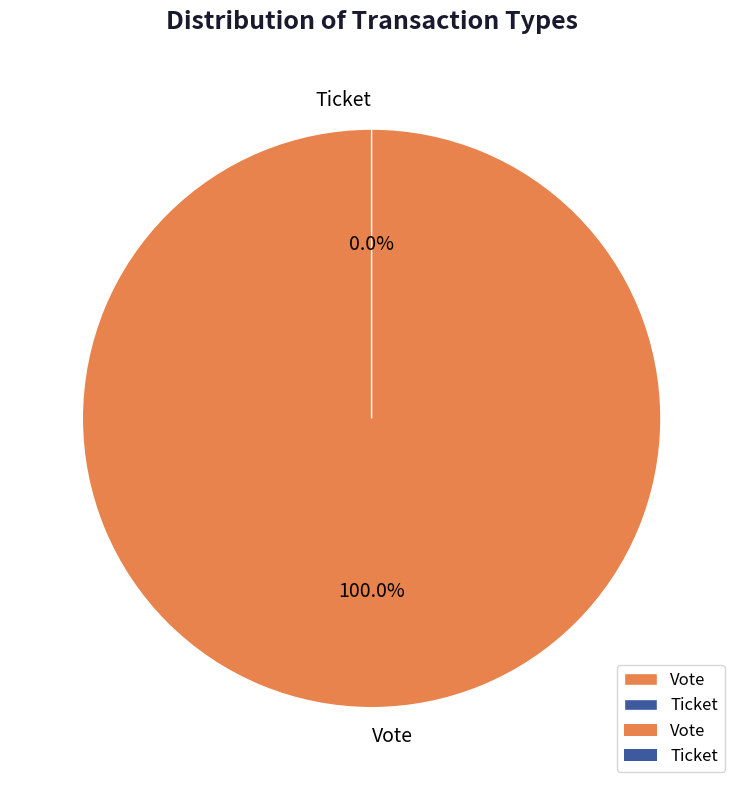

Rank the categories by value from highest to lowest.

Vote, Ticket